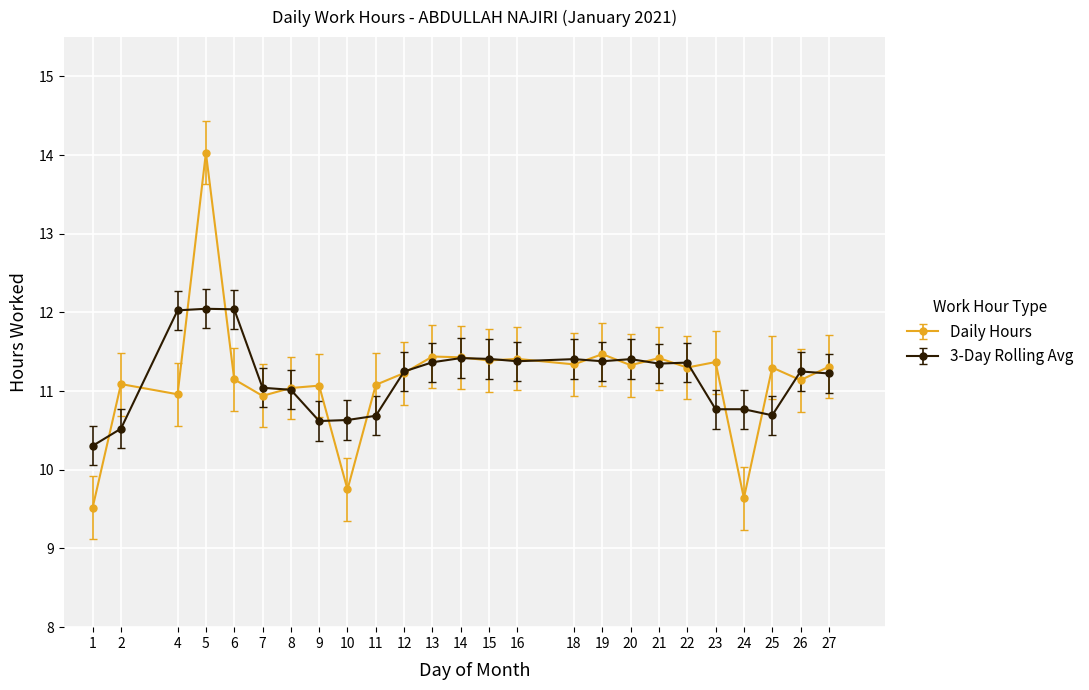

How many data points in Daily Hours are above 11?

20